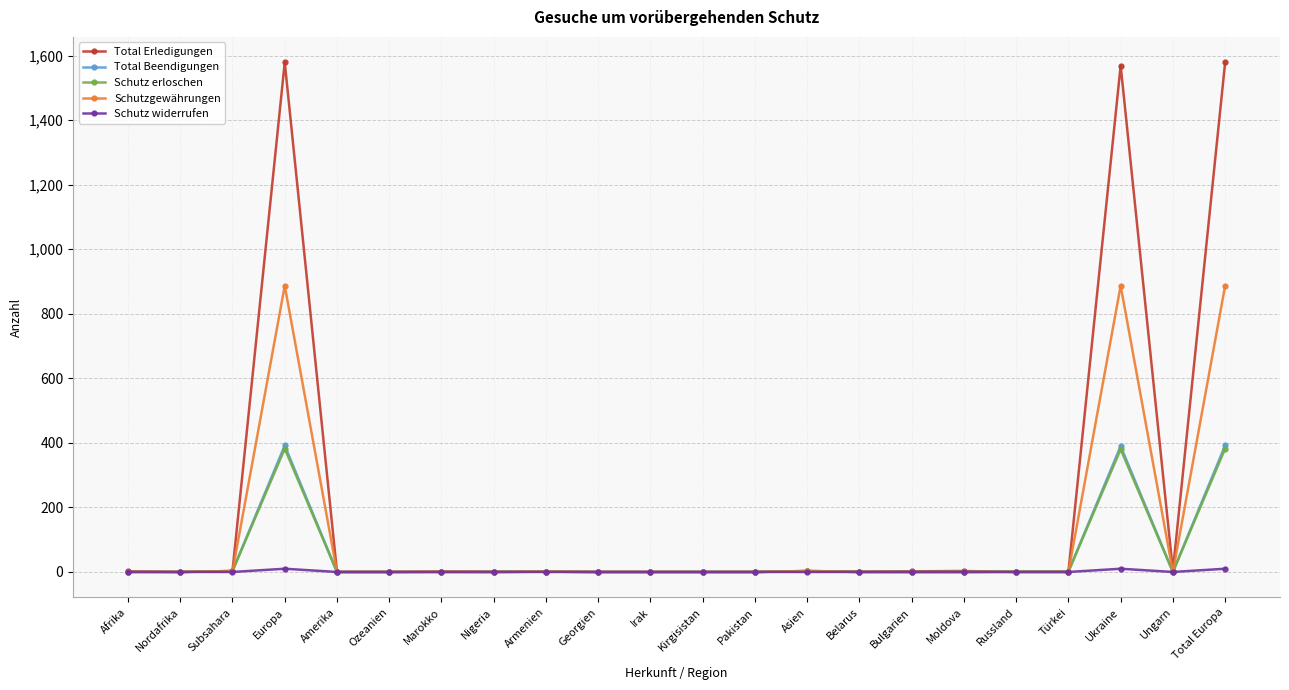

What is the label of the 3rd point from the left?

Subsahara